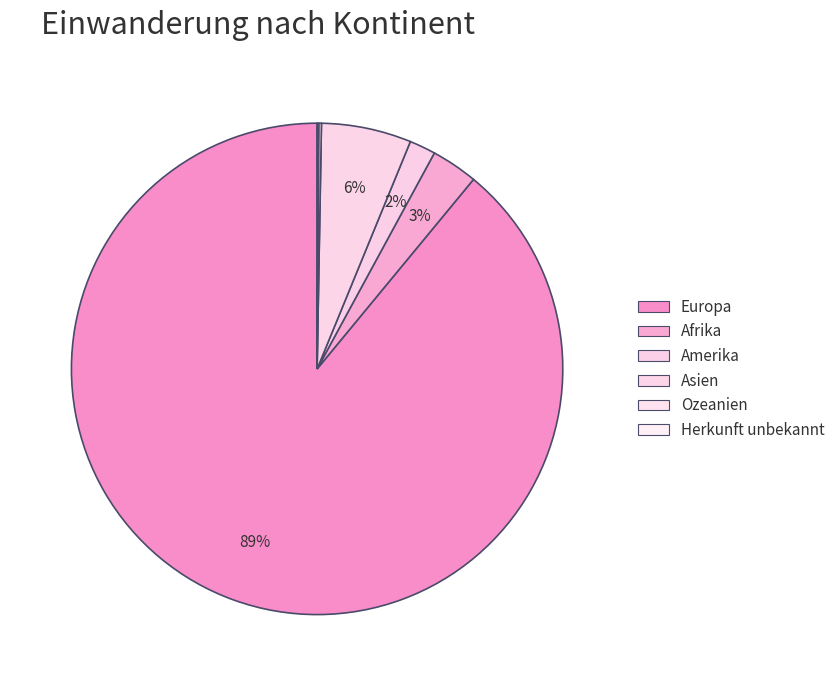

Combined, do Amerika and Asien account for over 50%?

No